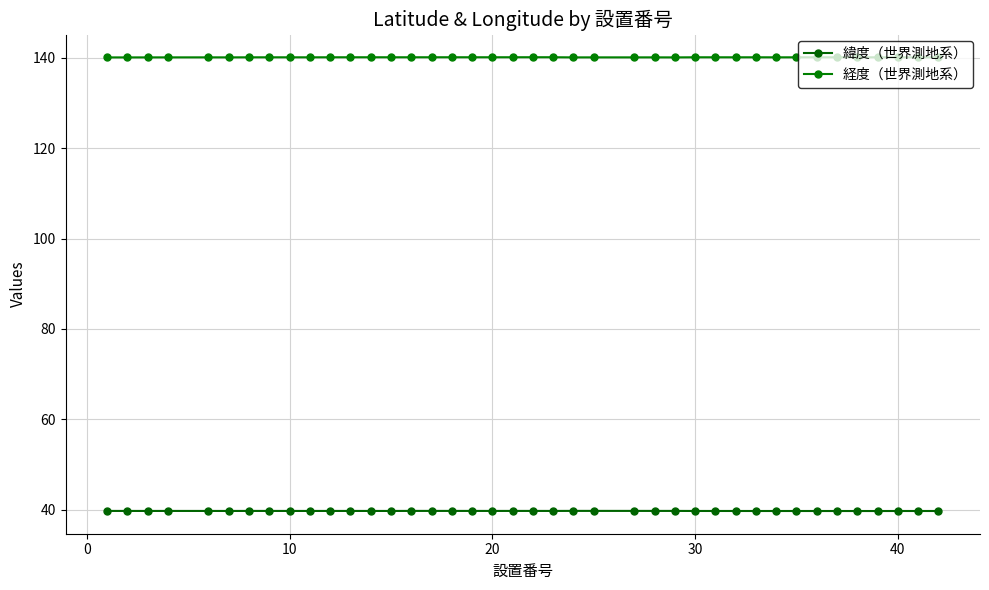

What is the highest value of the 緯度（世界測地系） series?

39.7